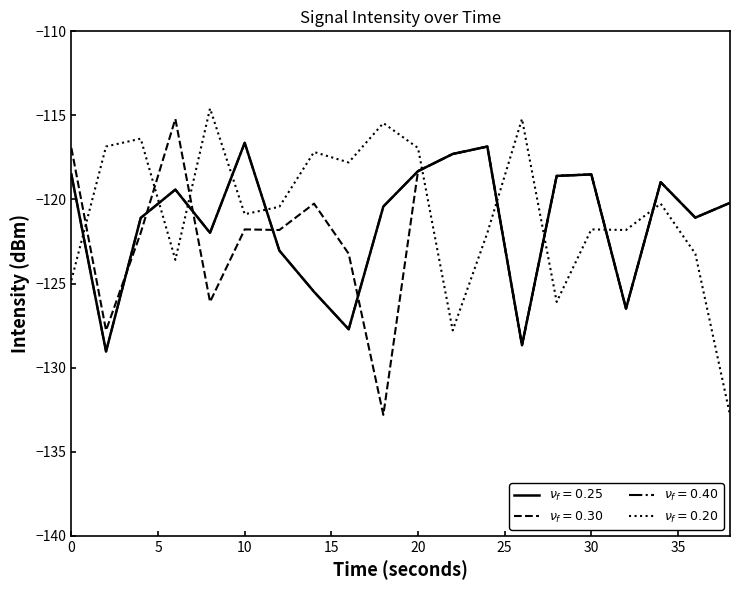

Is this an area chart (filled region under the line)?

No